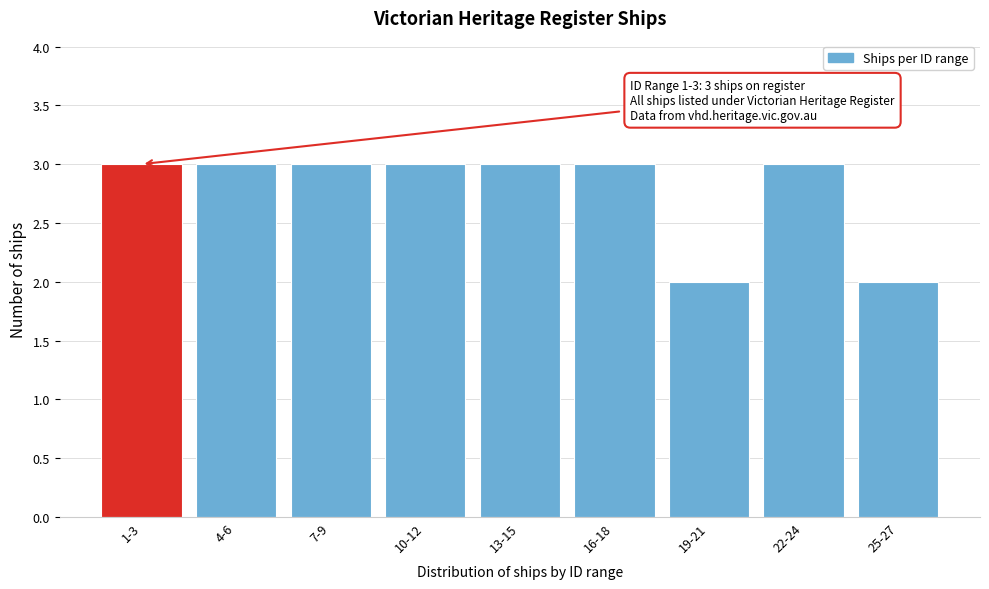

Reading left to right, what are all the values shown in this chart?

3	3	3	3	3	3	2	3	2